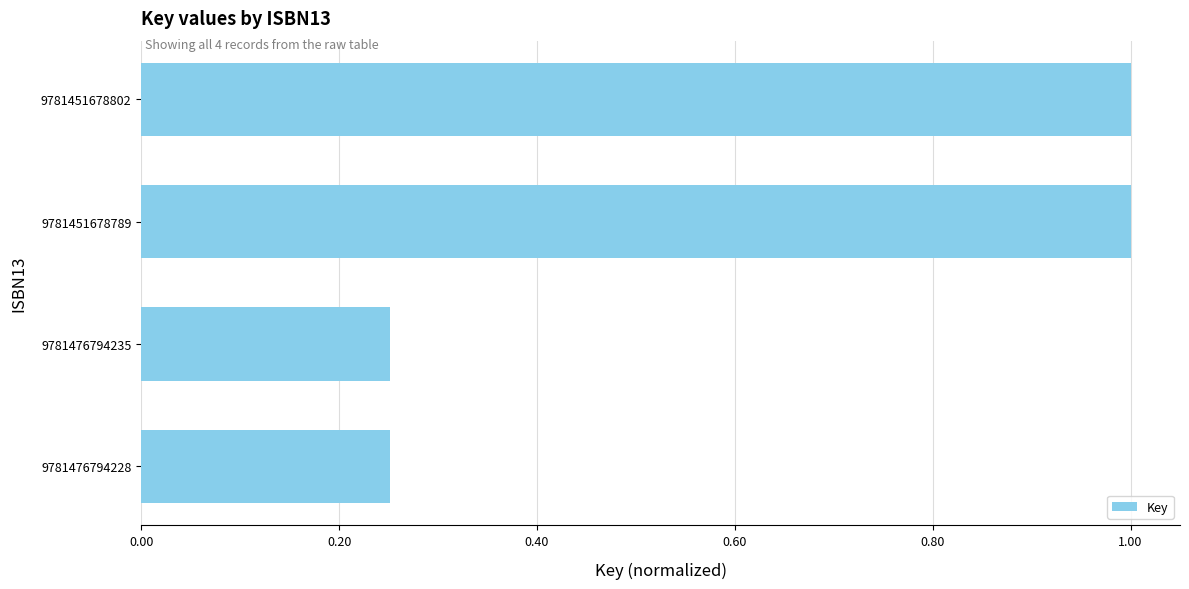

What is the ratio of the value at 9781451678789 to the value at 9781451678802?

1.0